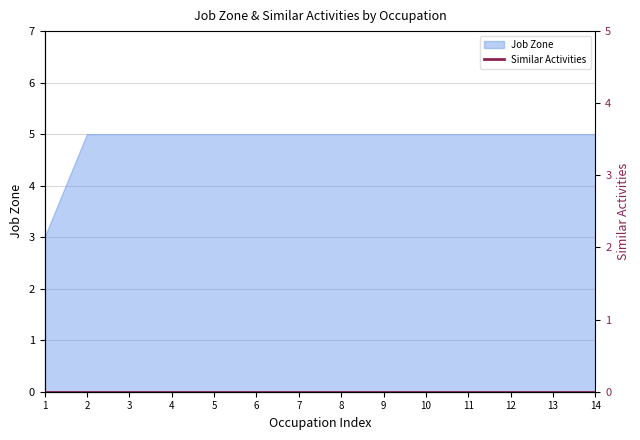

What is the highest value of the Job Zone series?

5